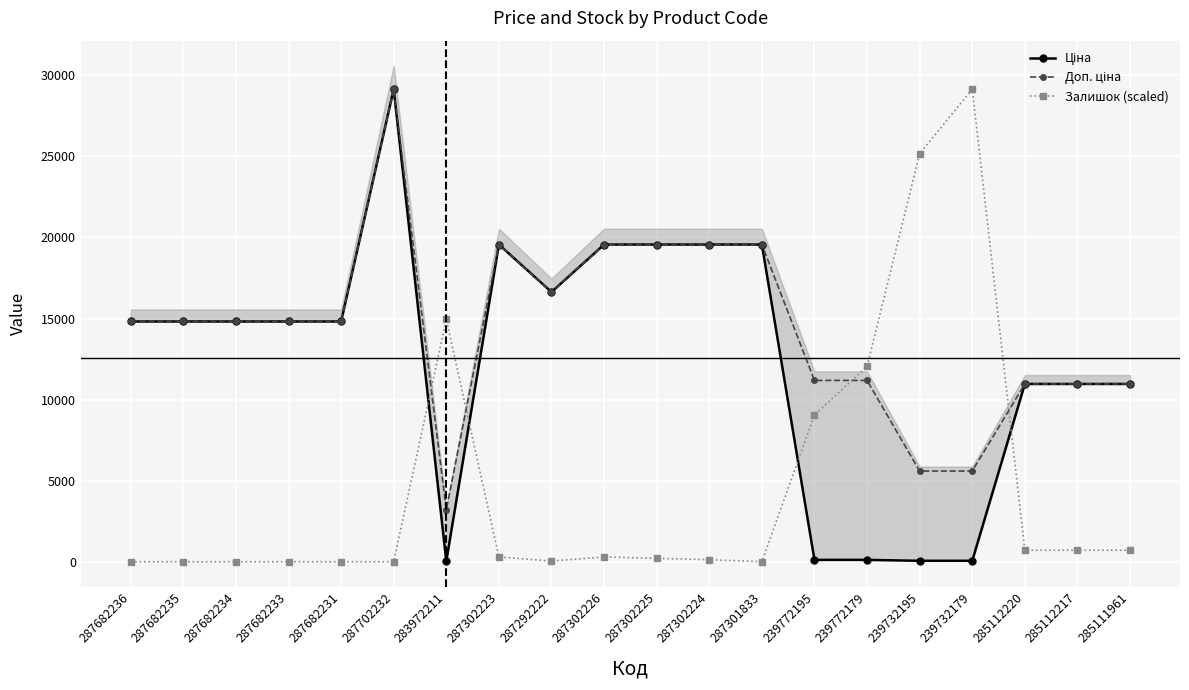

Where do Залишок (scaled) and Доп. ціна first cross each other?

287702232 and 283972211